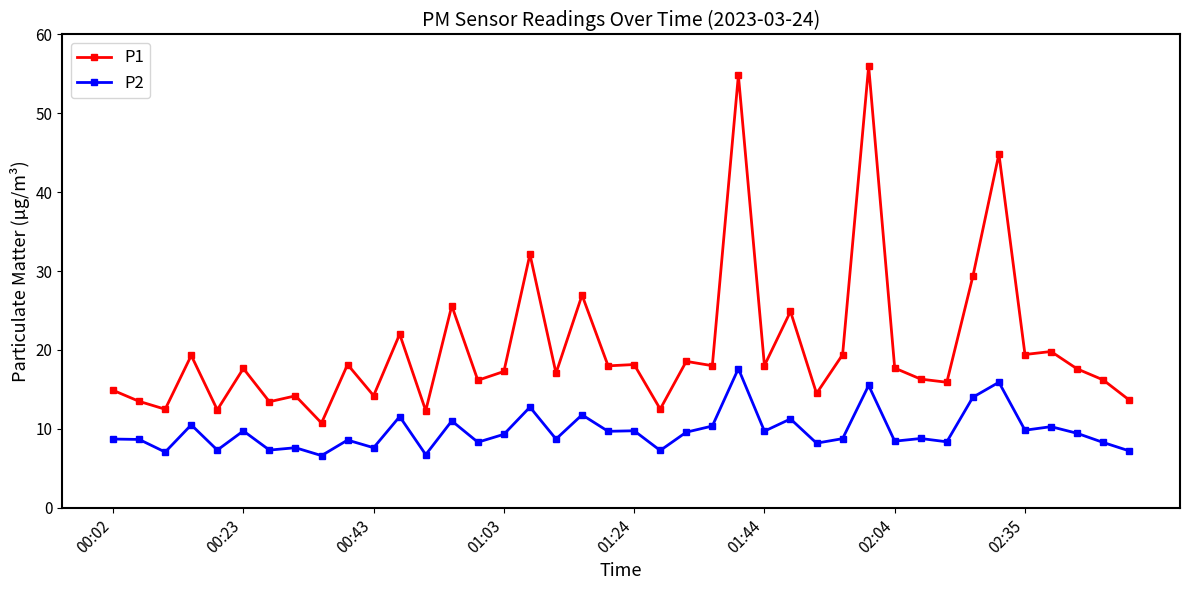

What is the difference between the maximum and minimum values in the P2 series?

11.0